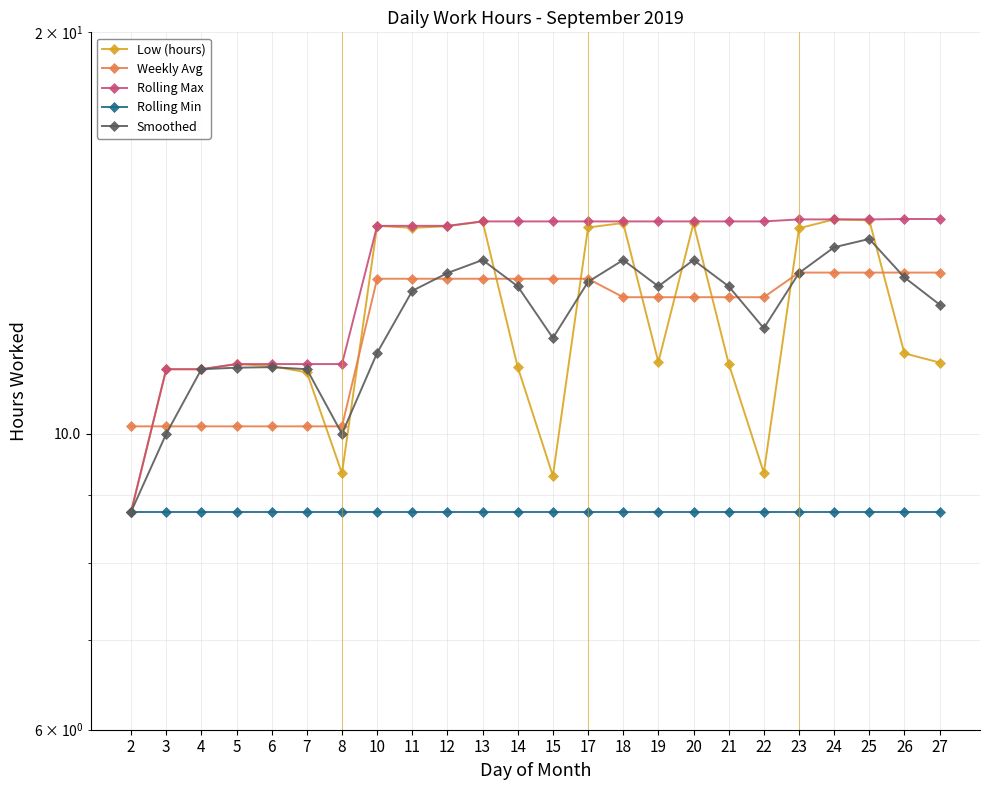

Is the value of Low (hours) at 7 greater than the value of Rolling Max at 11?

No